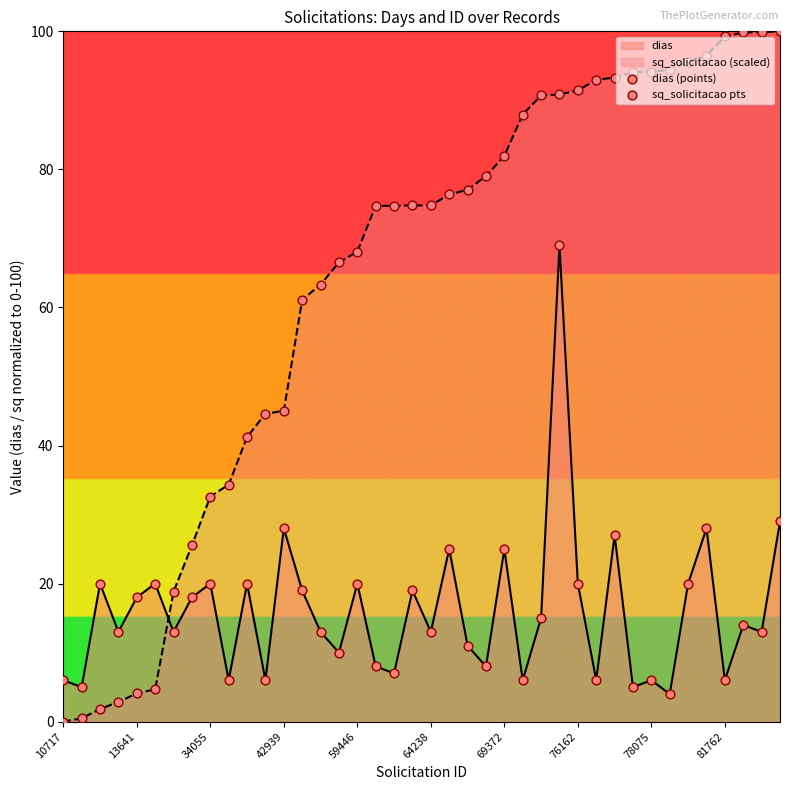

What is the total value across all series at 15?

76.5